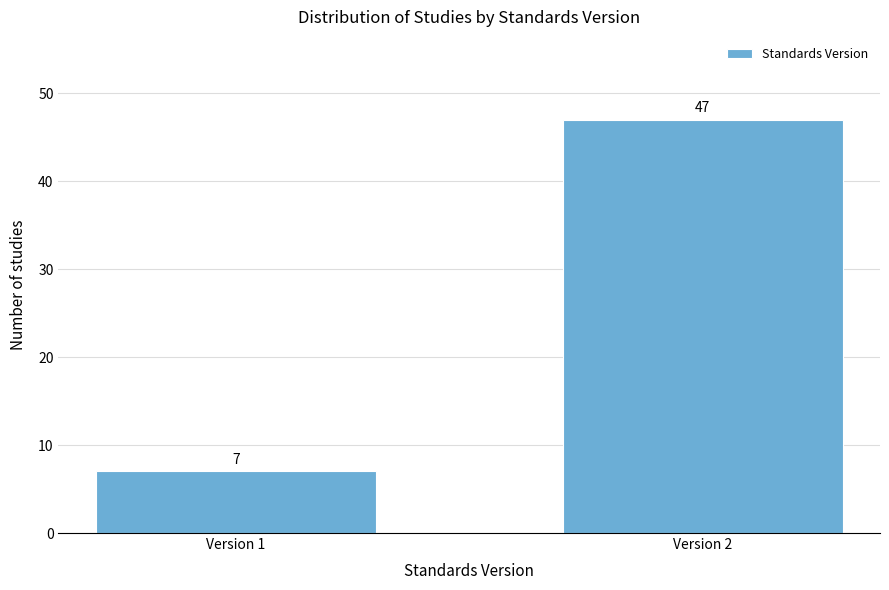

Reading right to left, what are all the values shown in this chart?

Version 2=47	Version 1=7